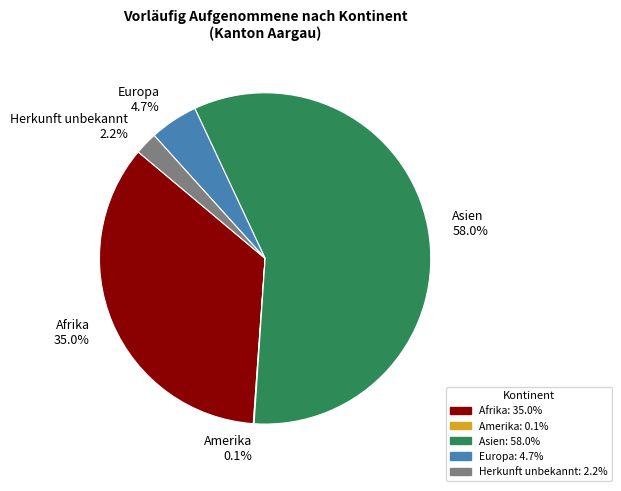

The Asien slice represents 58% of the pie. True or false?

True